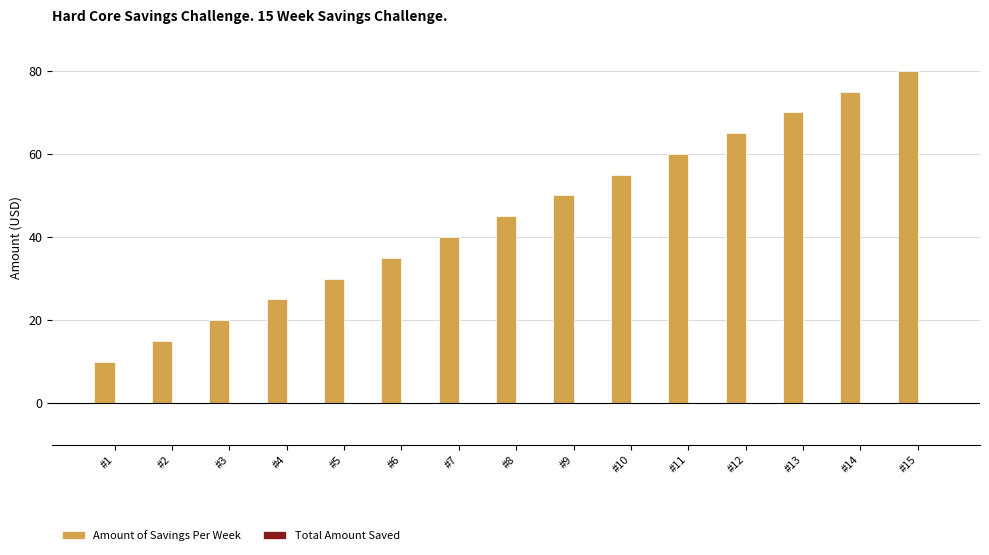

Is it true that the value at #9 is 50?

True